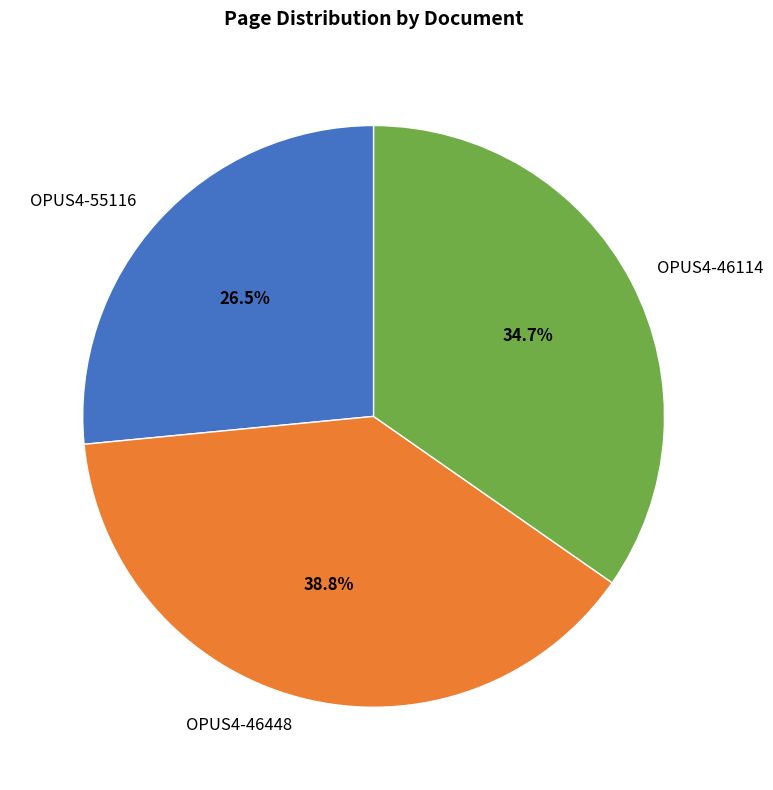

Do OPUS4-46114 and OPUS4-46448 together represent more than half of the pie?

Yes